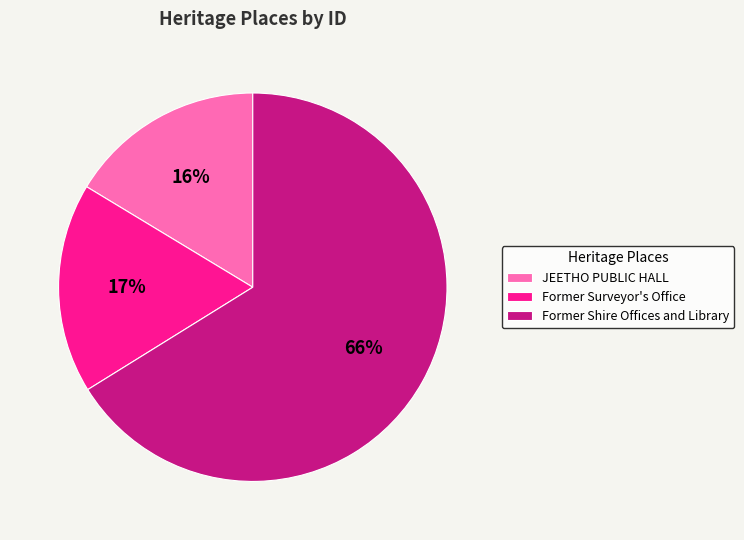

Does any single category account for the majority?

Yes